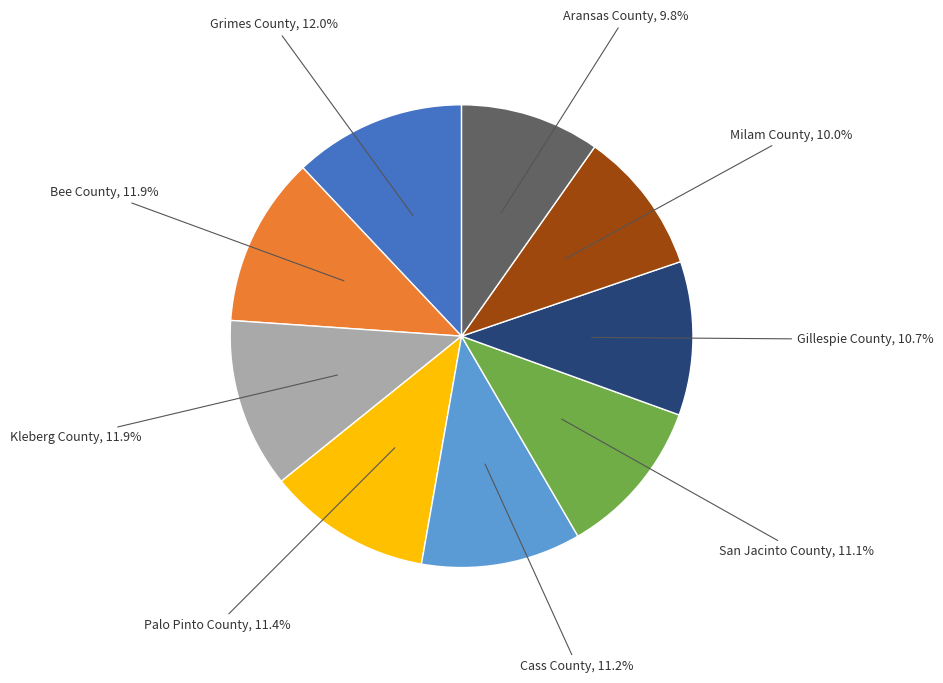

The Milam County slice represents 10% of the pie. True or false?

True